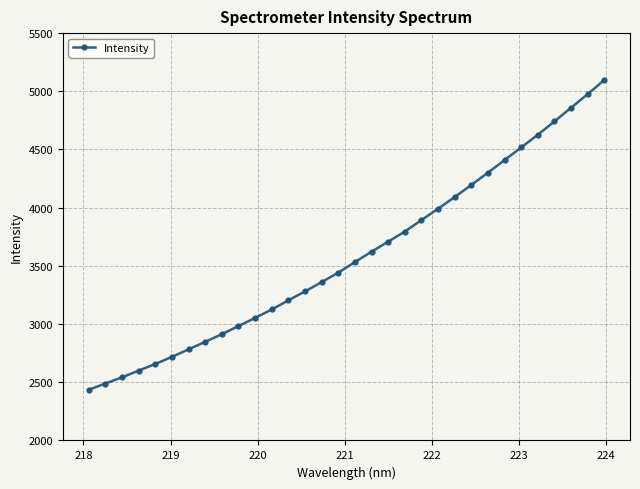

How many values are below 3533?

16